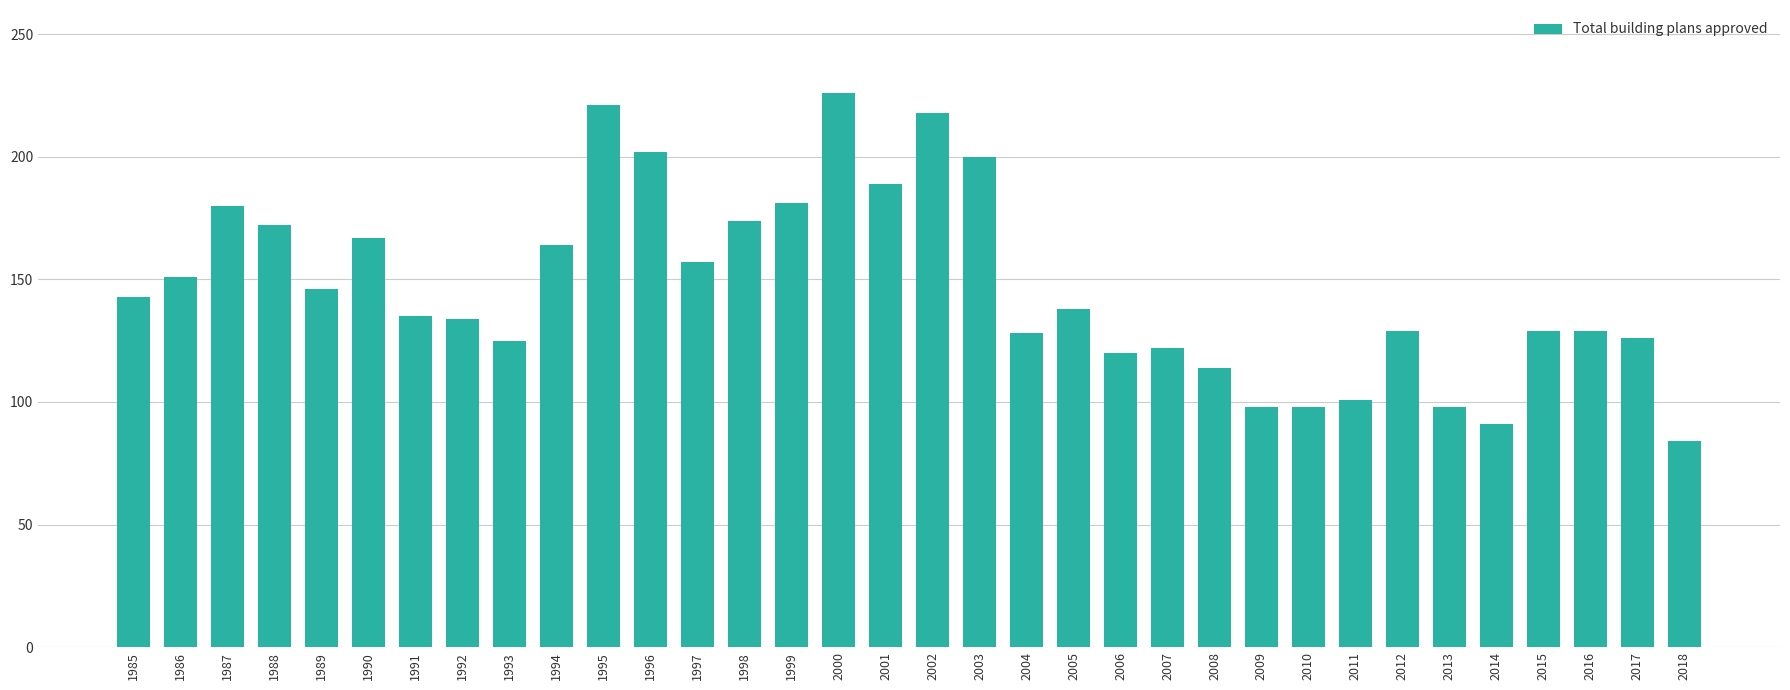

What is the difference between the values at 2010 and 2005?

40